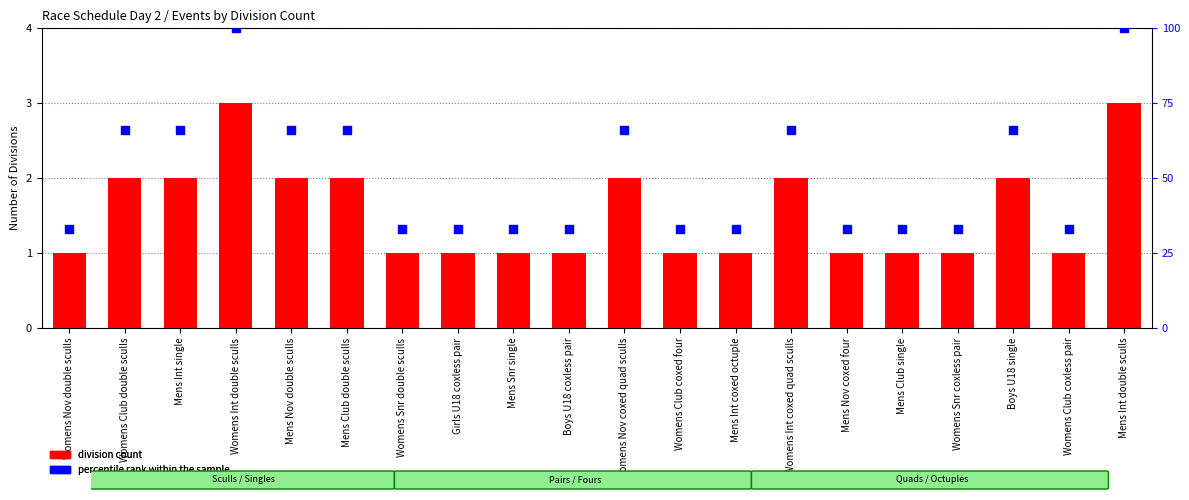

Which series reaches the maximum Y coordinate?

percentile rank within the sample